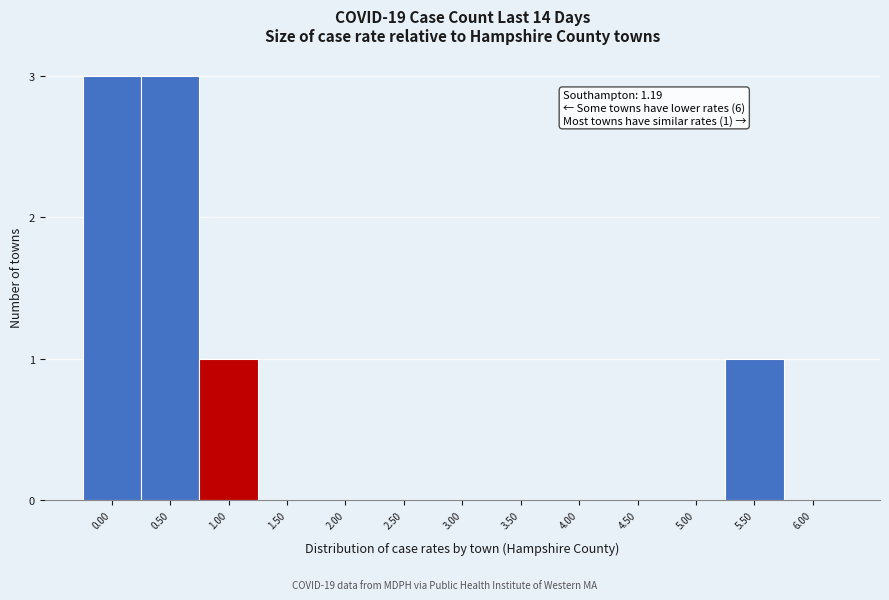

Reading left to right, what are all the values shown in this chart?

0.00=3	0.50=3	1.00=1	1.50=0	2.00=0	2.50=0	3.00=0	3.50=0	4.00=0	4.50=0	5.00=0	5.50=1	6.00=0